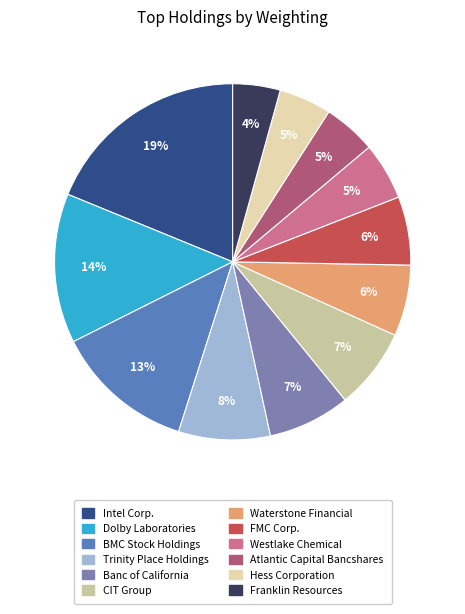

Which slice is the smallest?

Franklin Resources